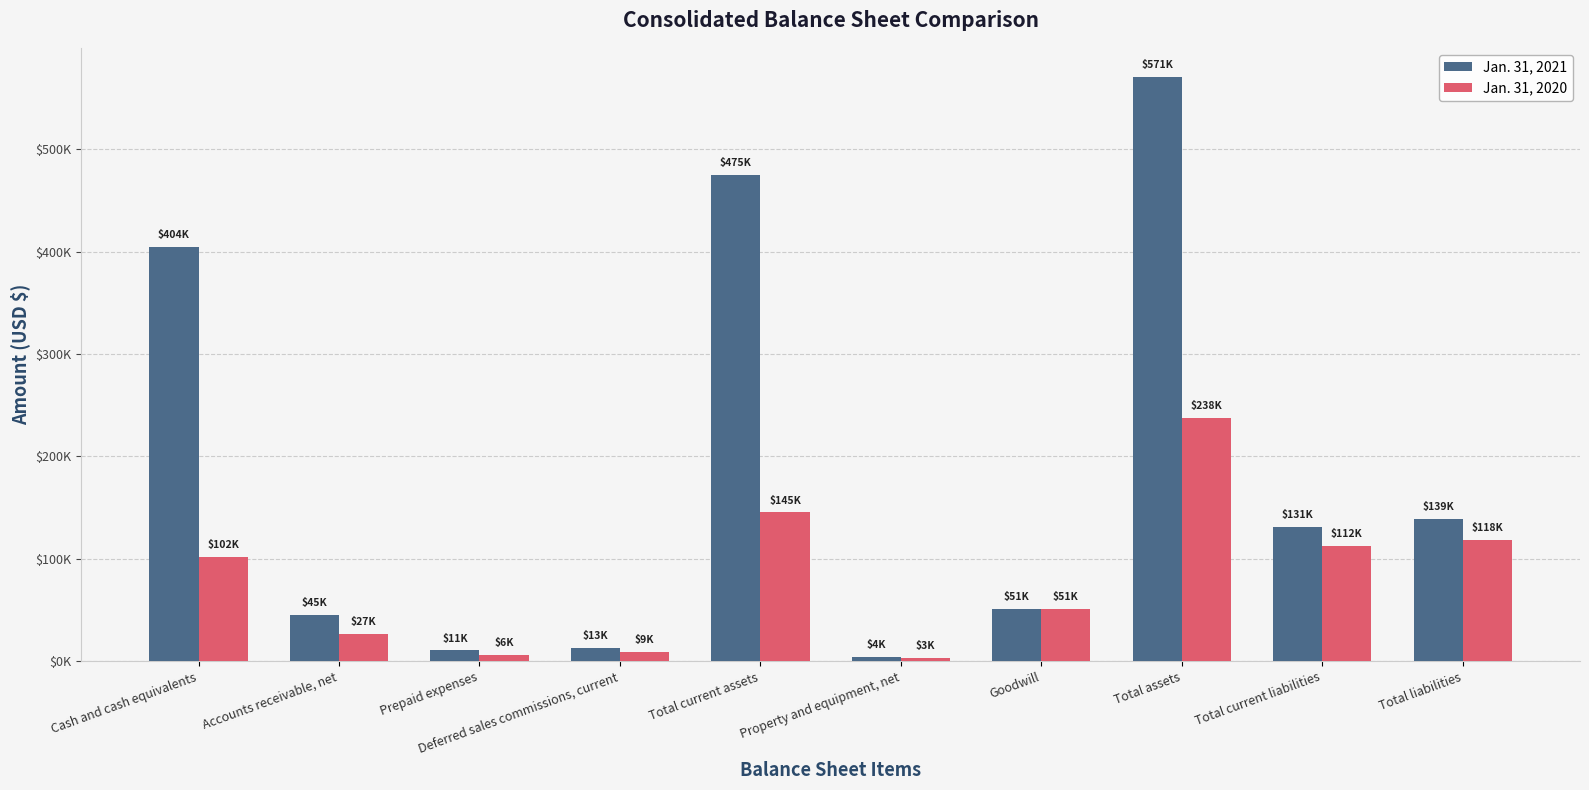

Reading left to right, transcribe all the data shown in this chart.

Jan. 31, 2021: 404140	44761	10509	12790	475310	4156	50672	570507	130773	139095
Jan. 31, 2020: 101513	27011	6305	8884	145317	2993	50672	237761	112237	118168